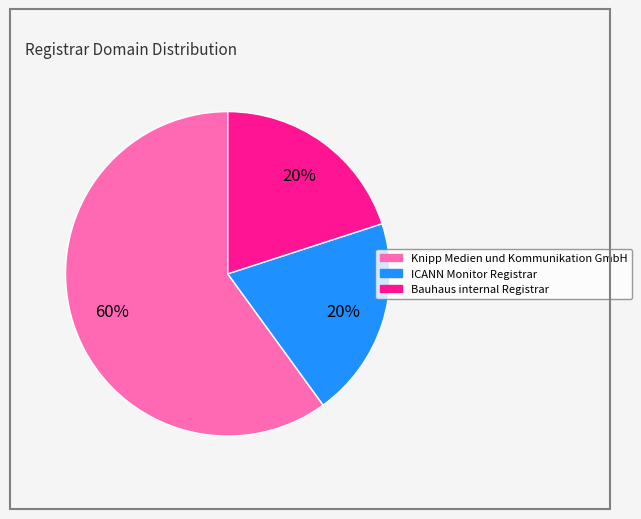

To the nearest percent, what is the difference between the ICANN Monitor Registrar and Knipp Medien und Kommunikation GmbH slice percentages?

40%